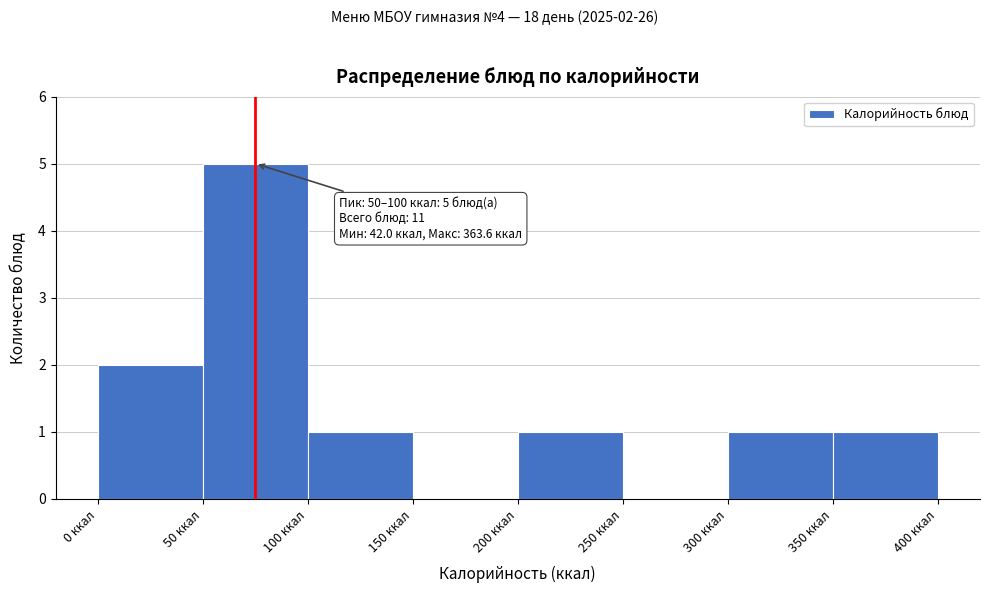

Which range on the x-axis has the tallest bar?

50 to 100